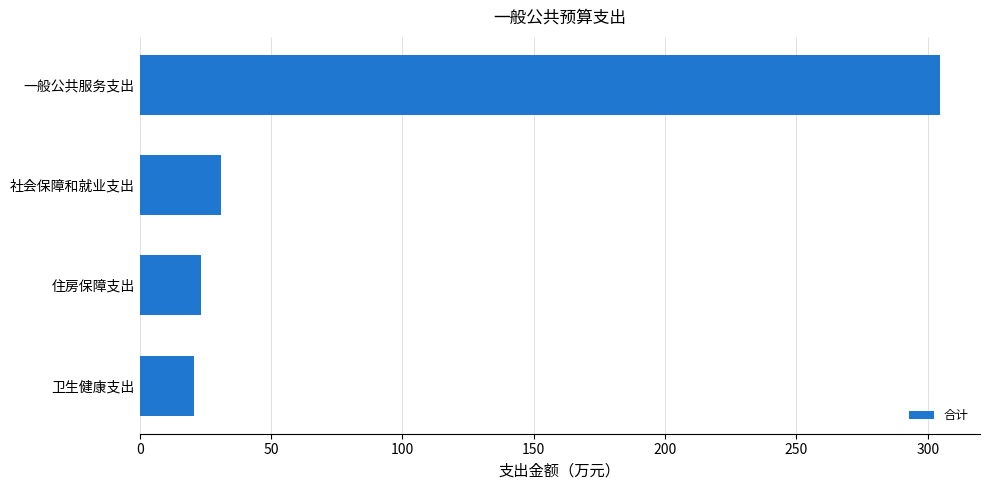

What is the change in value from 社会保障和就业支出 to 一般公共服务支出?

+273.6